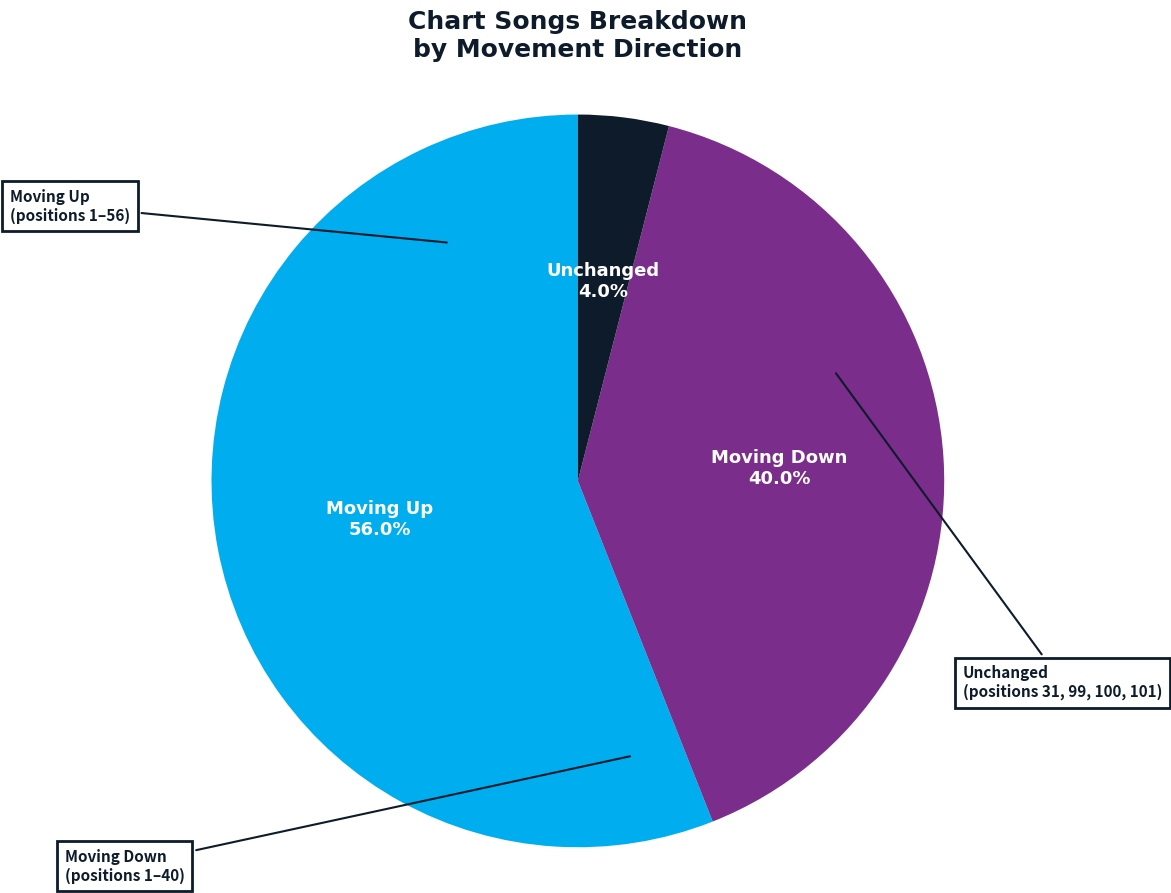

Is there a majority slice in this chart?

Yes